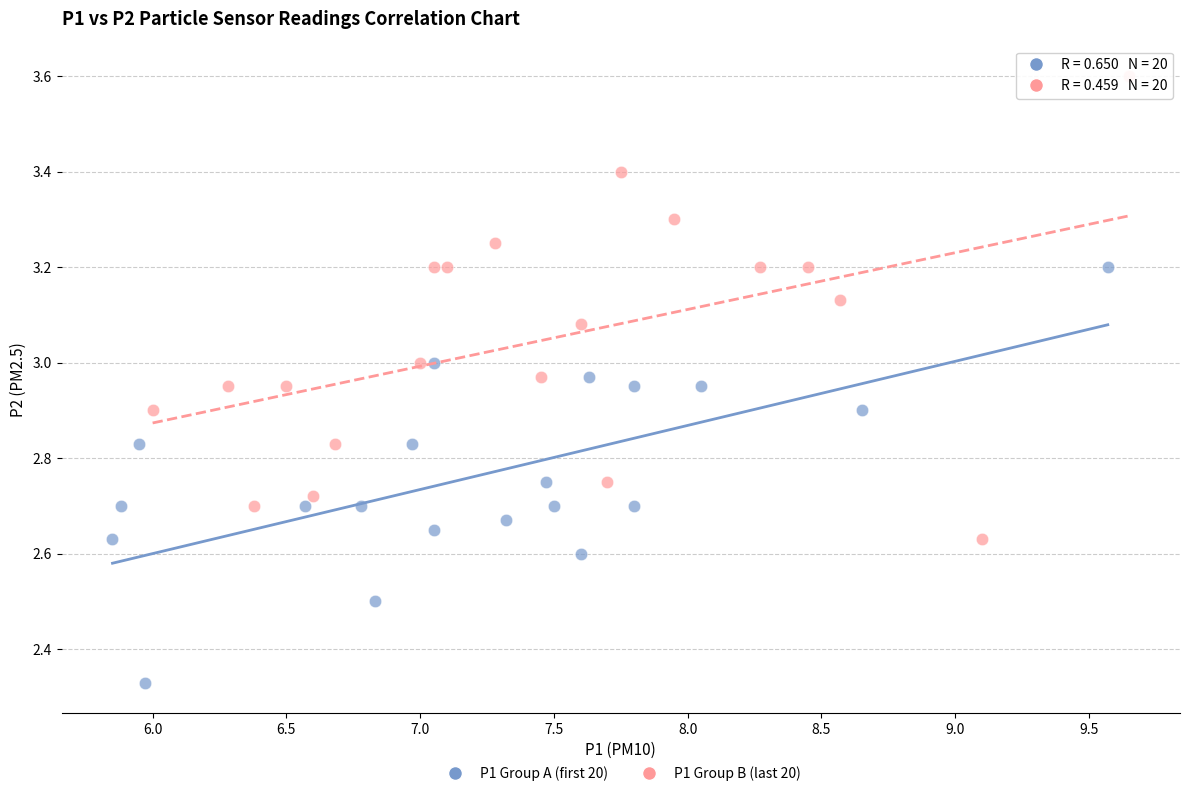

What are all the series names shown in the legend?

P1 Group A (first 20), P1 Group B (last 20)